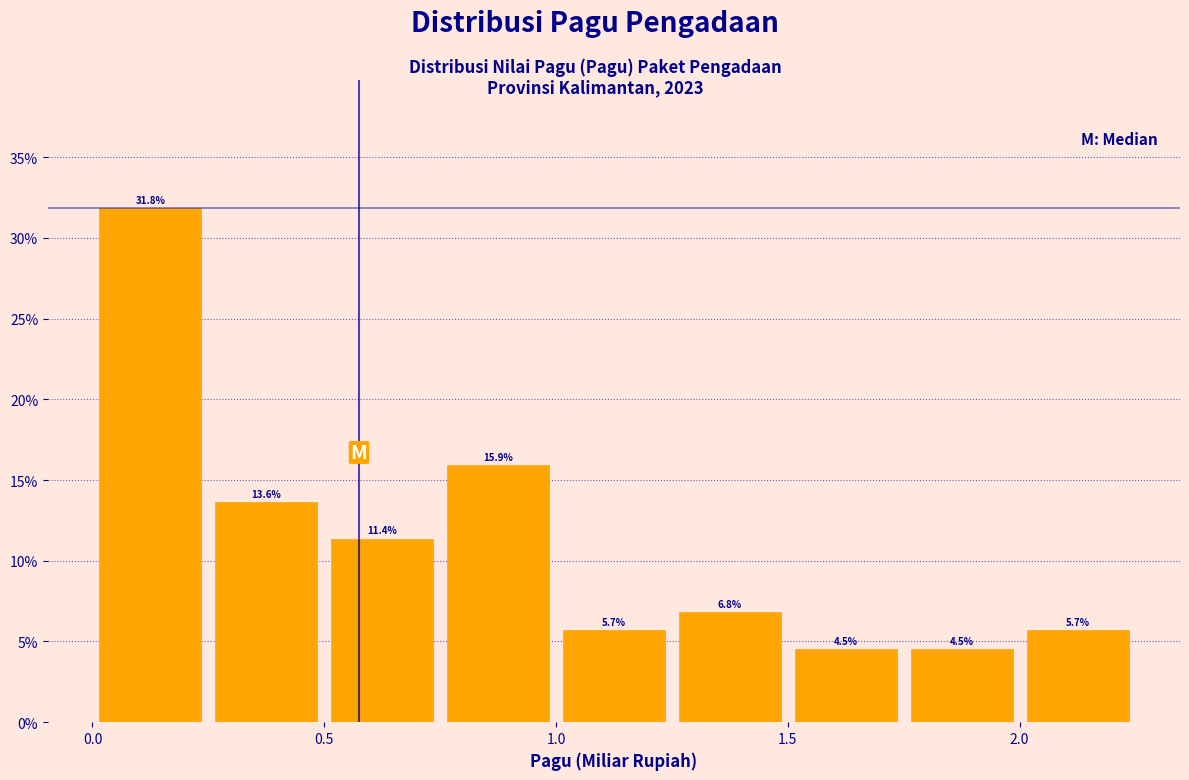

Reading left to right, transcribe this chart: for each bar, give the range it covers on the x-axis and its height.

0.00 to 0.25: 31.8
0.25 to 0.50: 13.6
0.50 to 0.75: 11.4
0.75 to 1.00: 15.9
1.00 to 1.25: 5.7
1.25 to 1.50: 6.8
1.50 to 1.75: 4.5
1.75 to 2.00: 4.5
2.00 to 2.25: 5.7